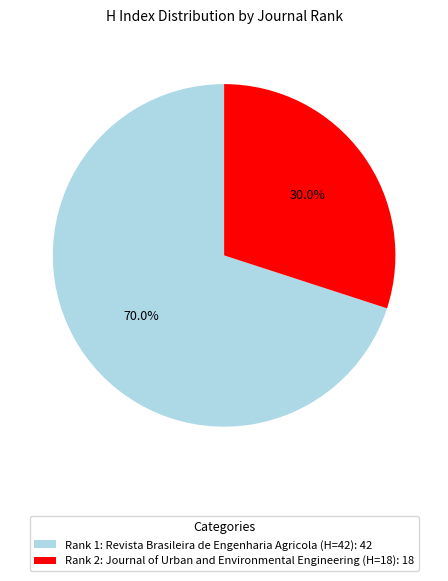

To the nearest percent, what percentage of the pie is Rank 1: Revista Brasileira de Engenharia Agricola (H=42)?

70%